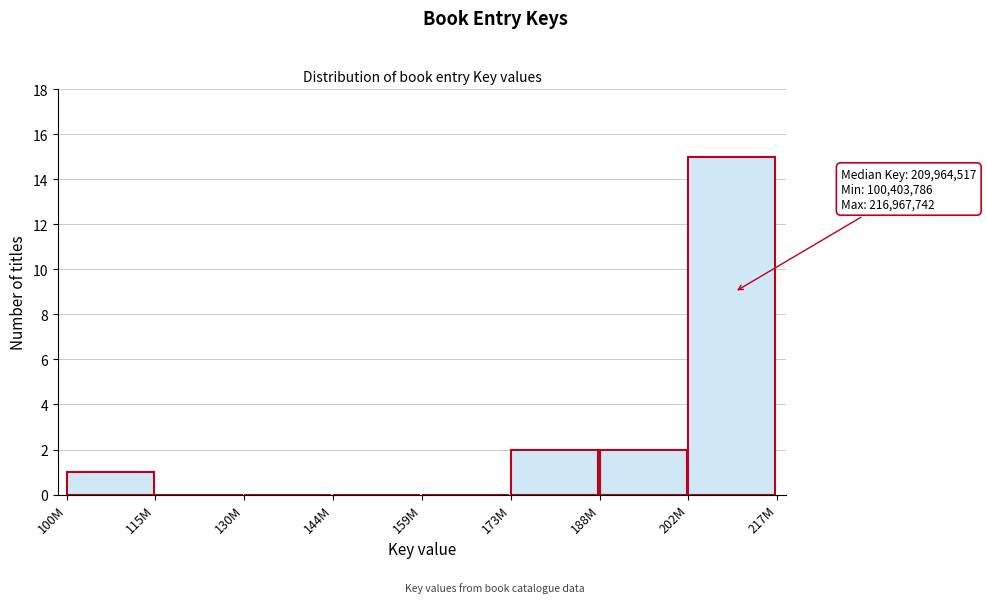

Reading left to right, extract all data points from this chart.

100M=1	115M=0	130M=0	144M=0	159M=0	173M=2	188M=2	202M=15